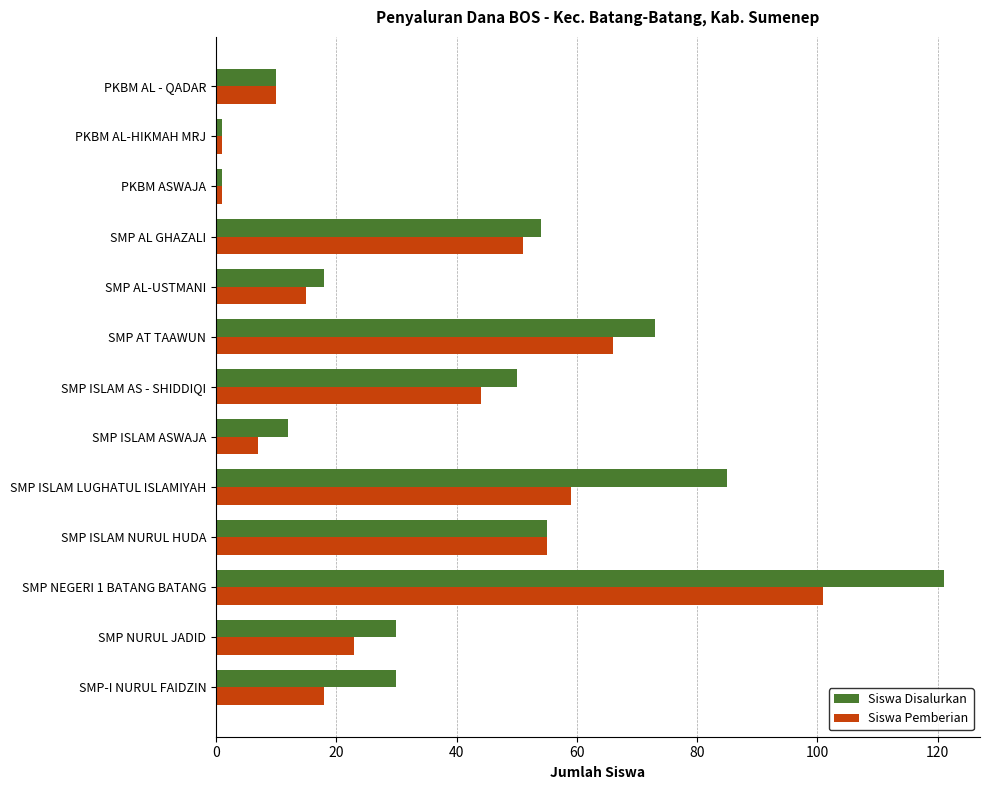

Which series has the largest range (max minus min)?

Siswa Disalurkan